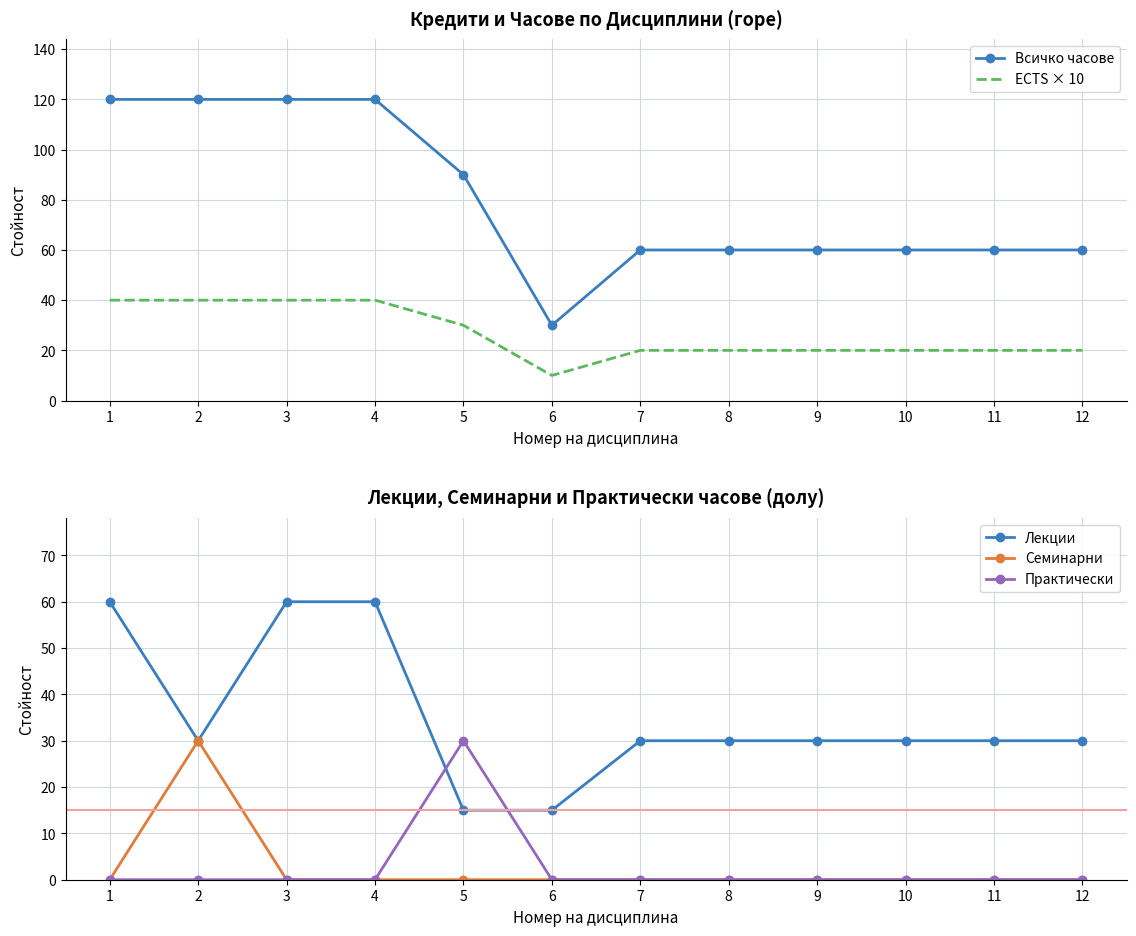

What is the spread (max minus min) of values at 4?

120